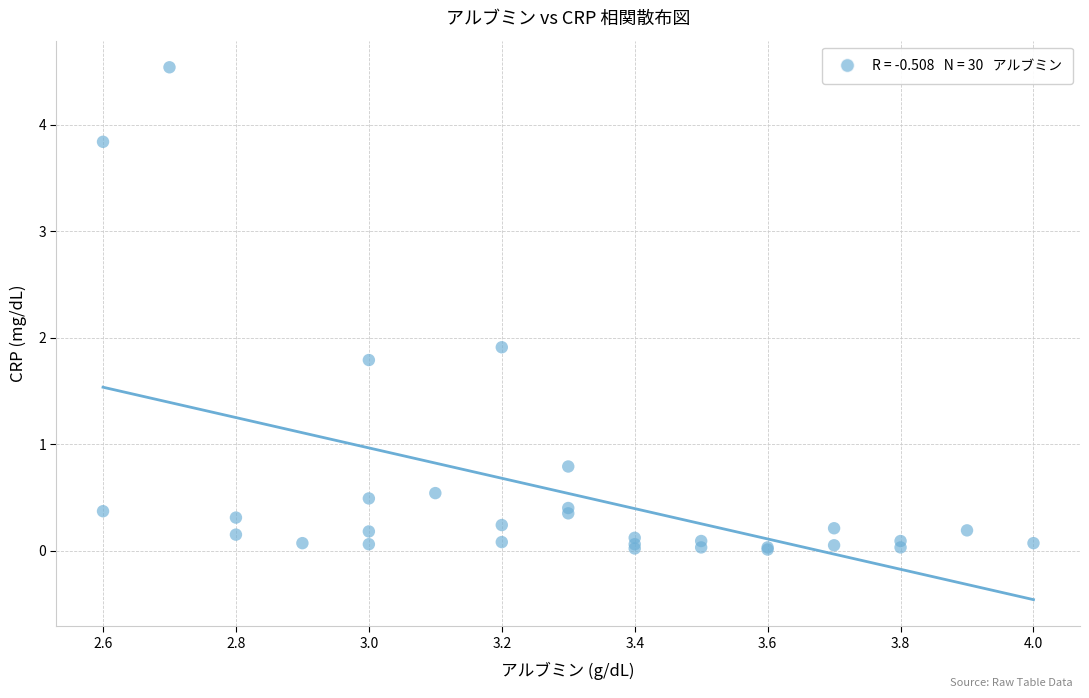

What Y value in the scatter plot is closest to 2?

1.9